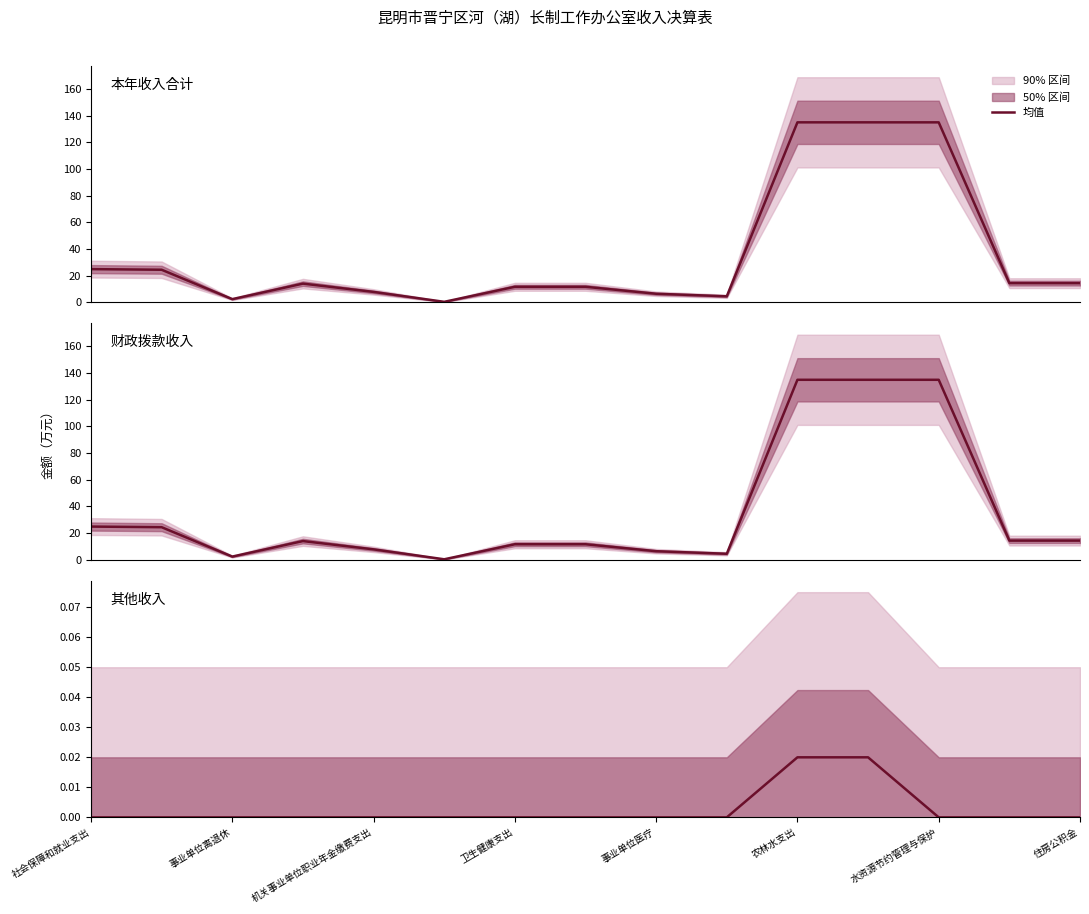

Does the chart have visible grid lines?

No